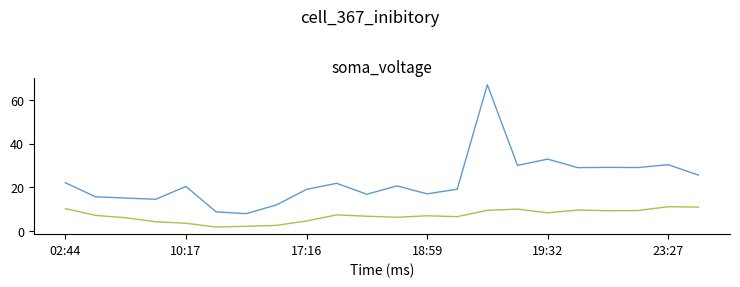

What is the minimum value shown in the chart?

1.9